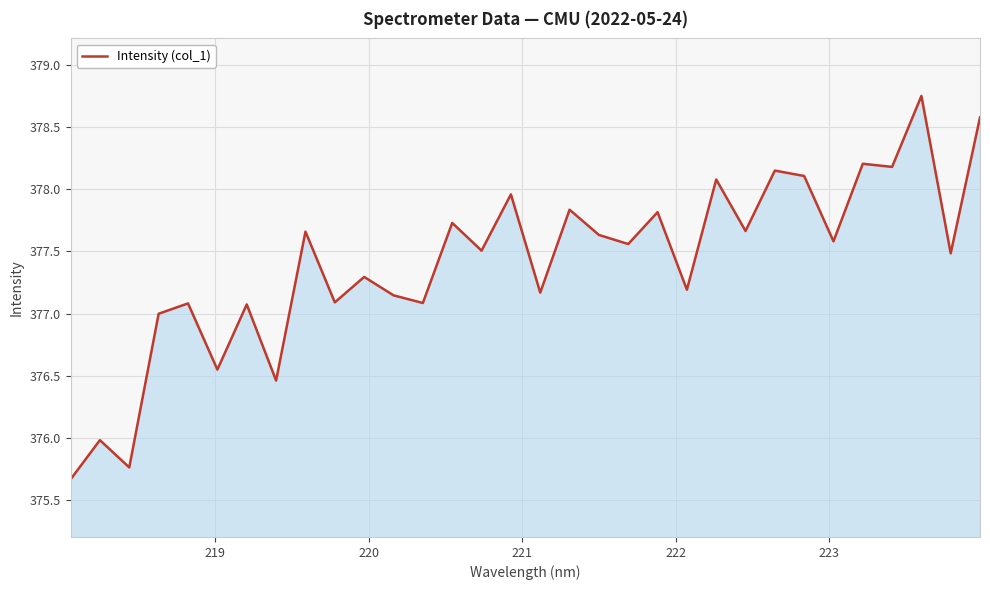

What is the minimum value shown in the chart?

375.7